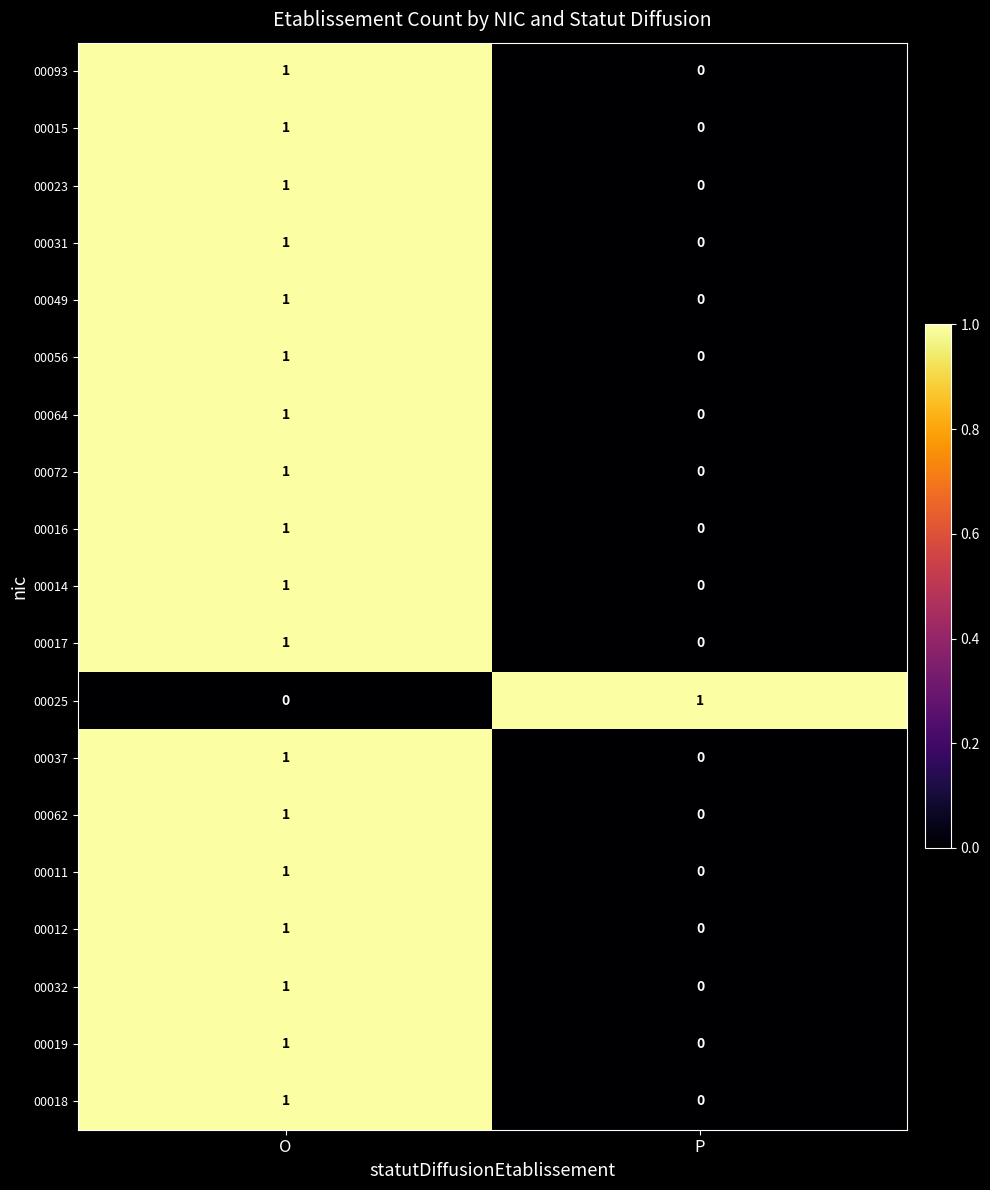

List the labels in order of 00064 value, smallest first.

P, O